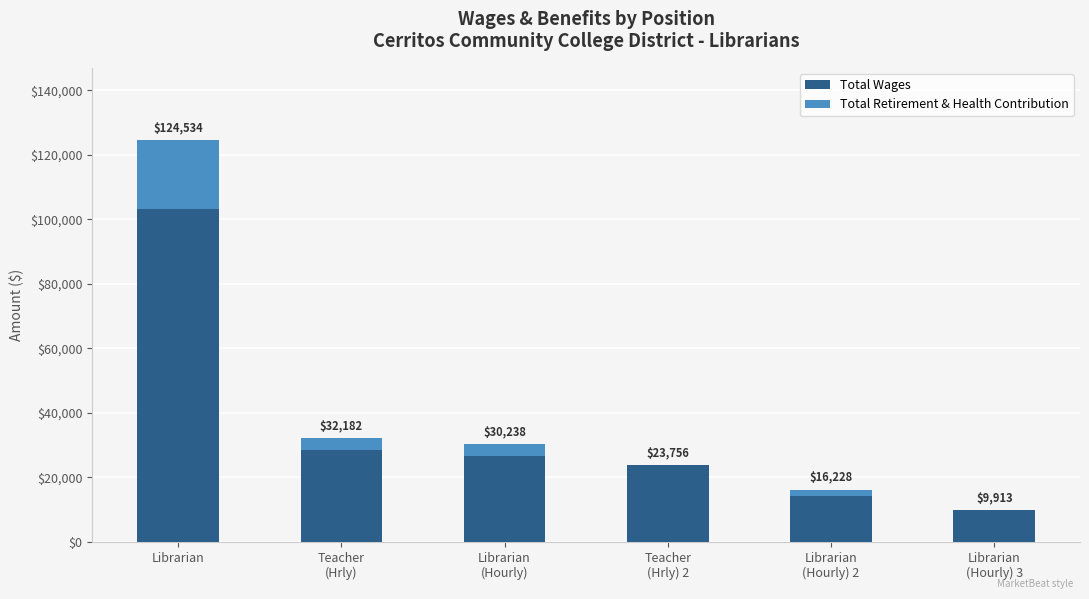

At which label is Total Wages closest to 56500?

Teacher
(Hrly)